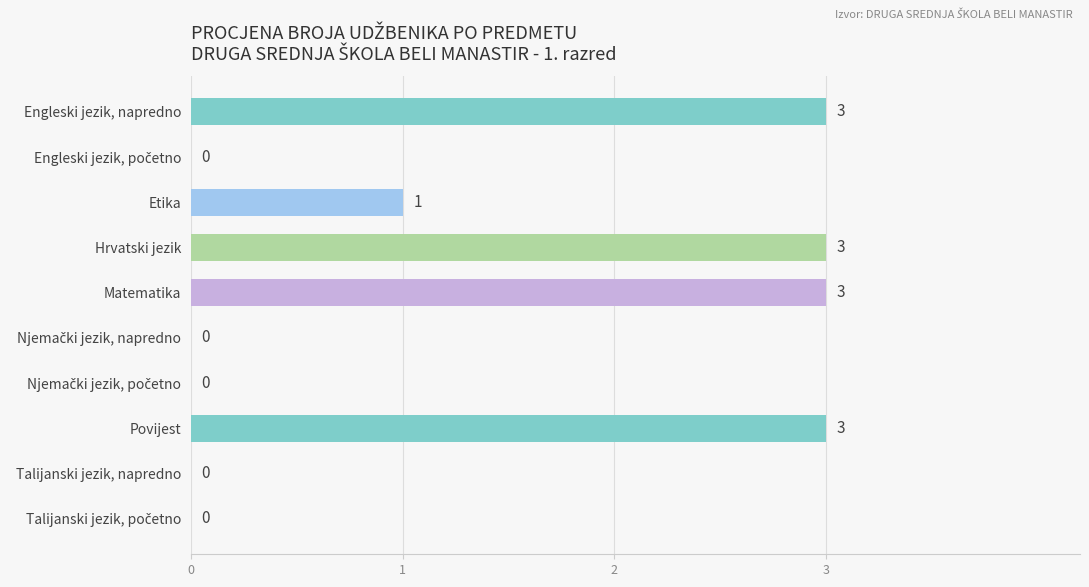

The chart shows a value of 4 at Hrvatski jezik. True or false?

False